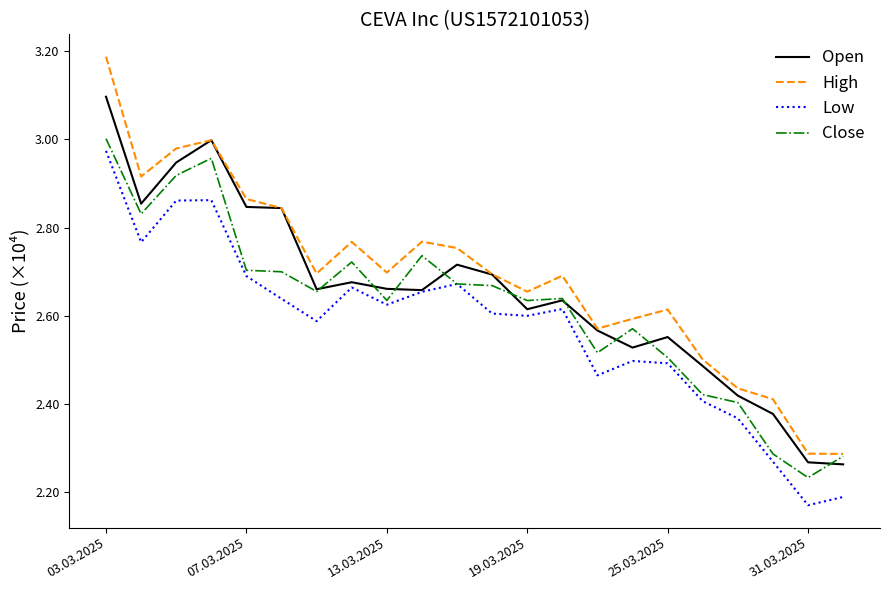

What are all the series names shown in the legend?

Open, High, Low, Close